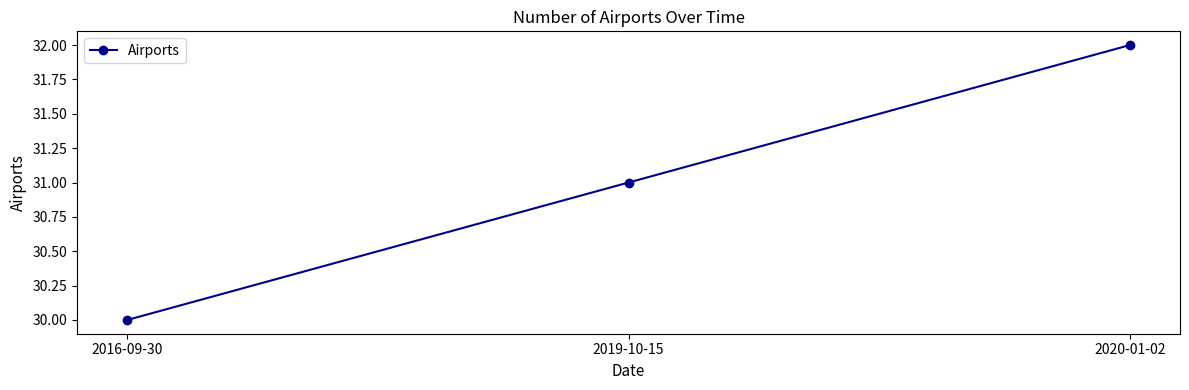

How many values are between 30 and 32?

3